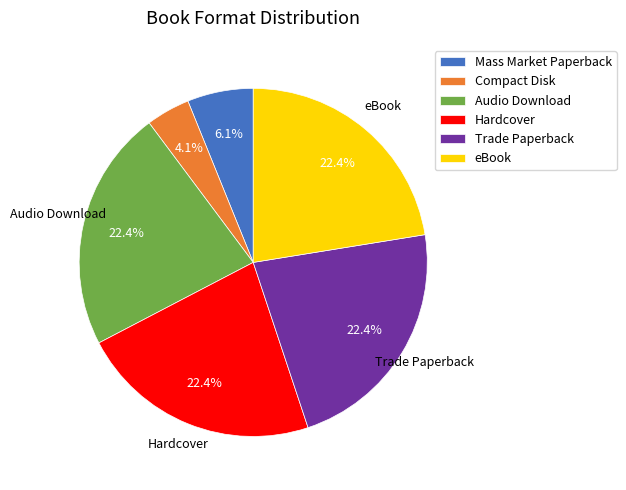

Between Compact Disk and eBook, which is larger?

eBook